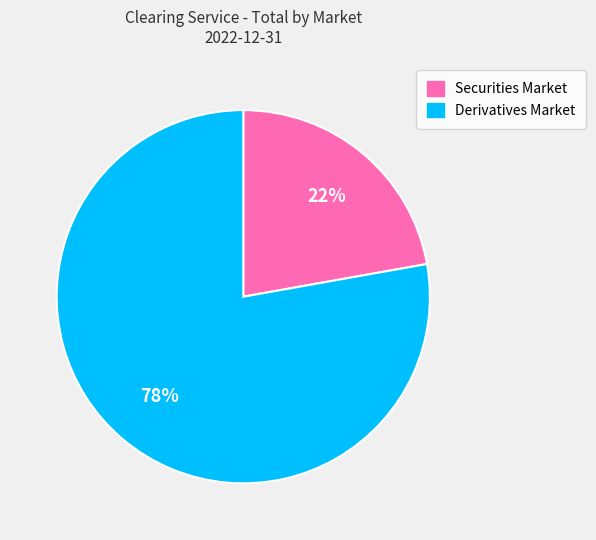

The Securities Market slice represents 22% of the pie. True or false?

True